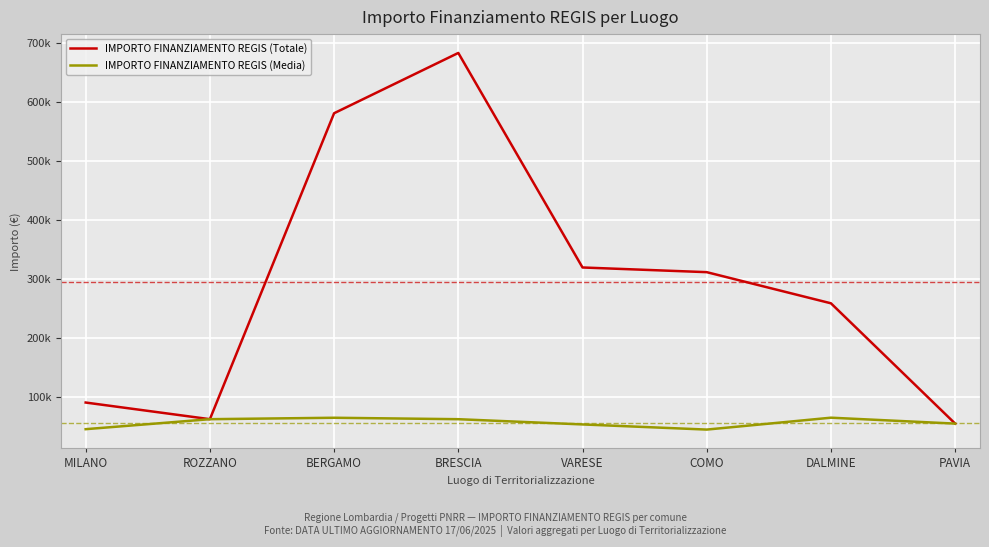

Where does the IMPORTO FINANZIAMENTO REGIS (Totale) series first go above 311136?

BERGAMO